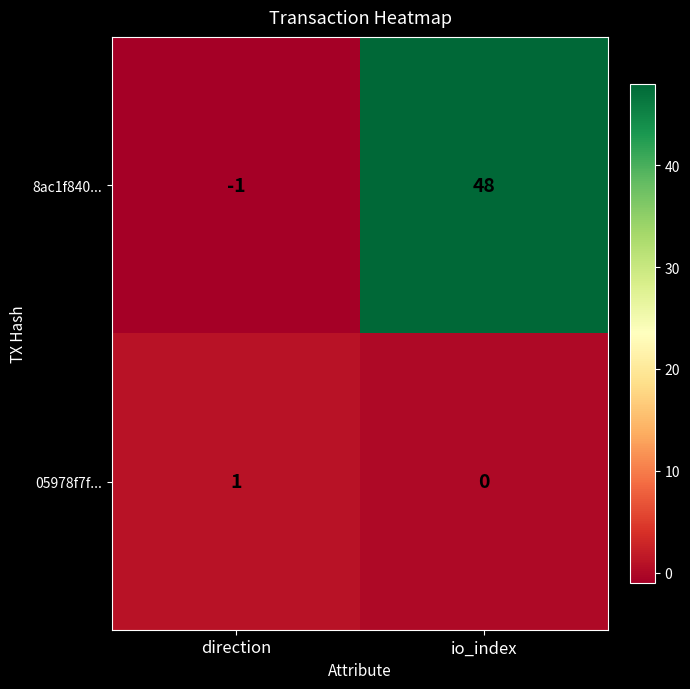

How many series are shown in this chart?

2